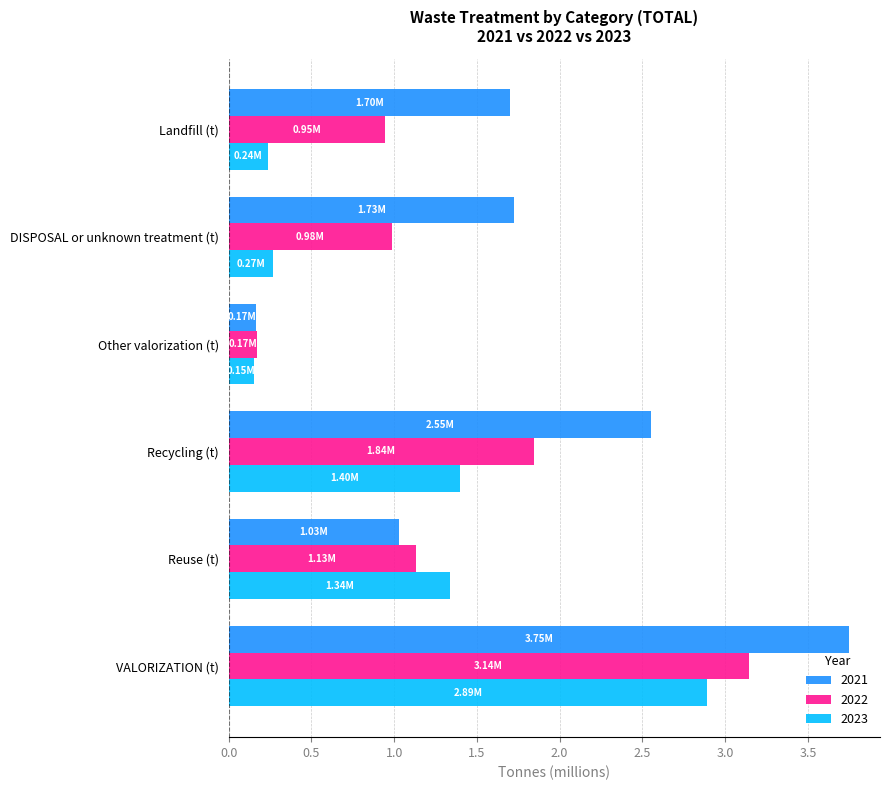

List the series in order of their overall mean, lowest first.

2023, 2022, 2021